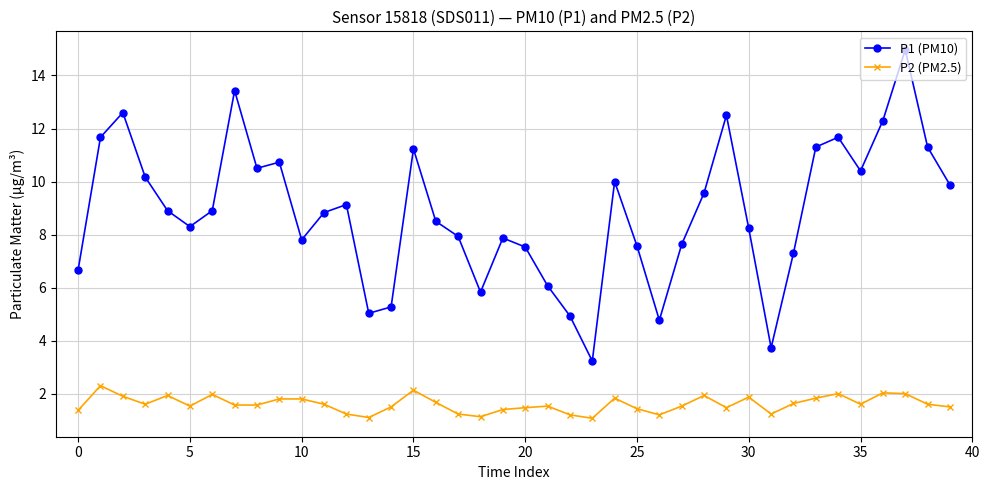

Rank the series by their average value, from lowest to highest.

P2 (PM2.5), P1 (PM10)